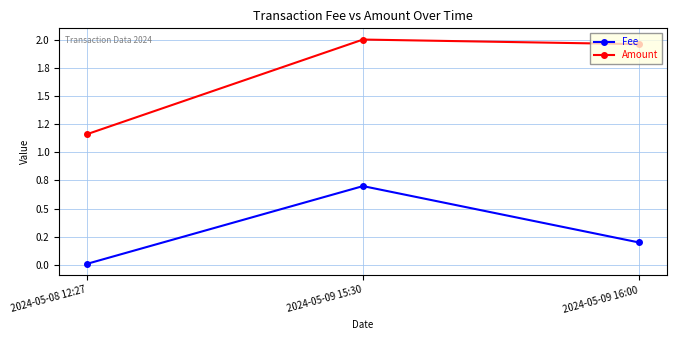

Which label corresponds to the smallest value in the chart?

2024-05-08 12:27